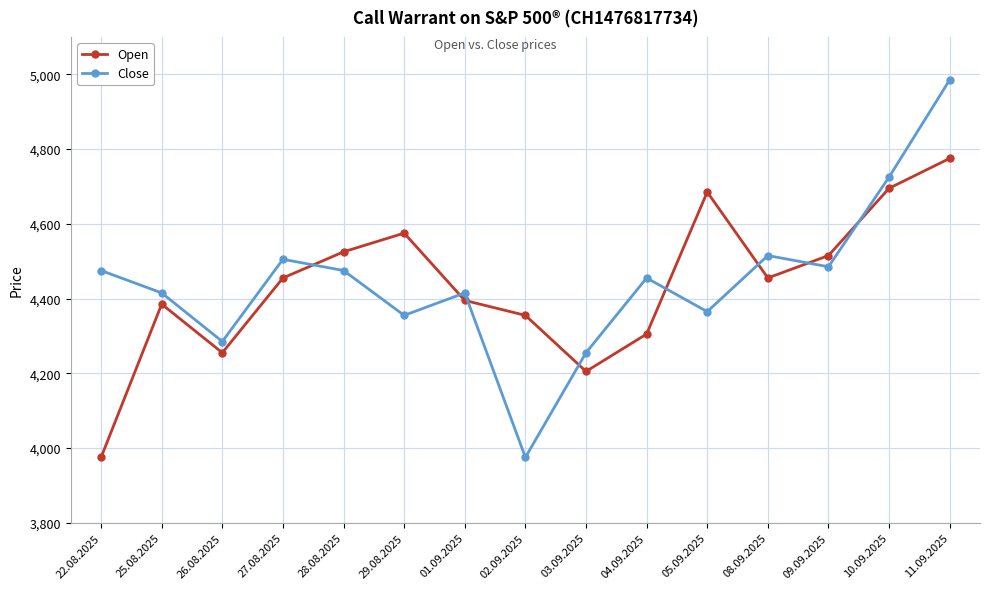

What is the label of the 3rd point from the left?

26.08.2025